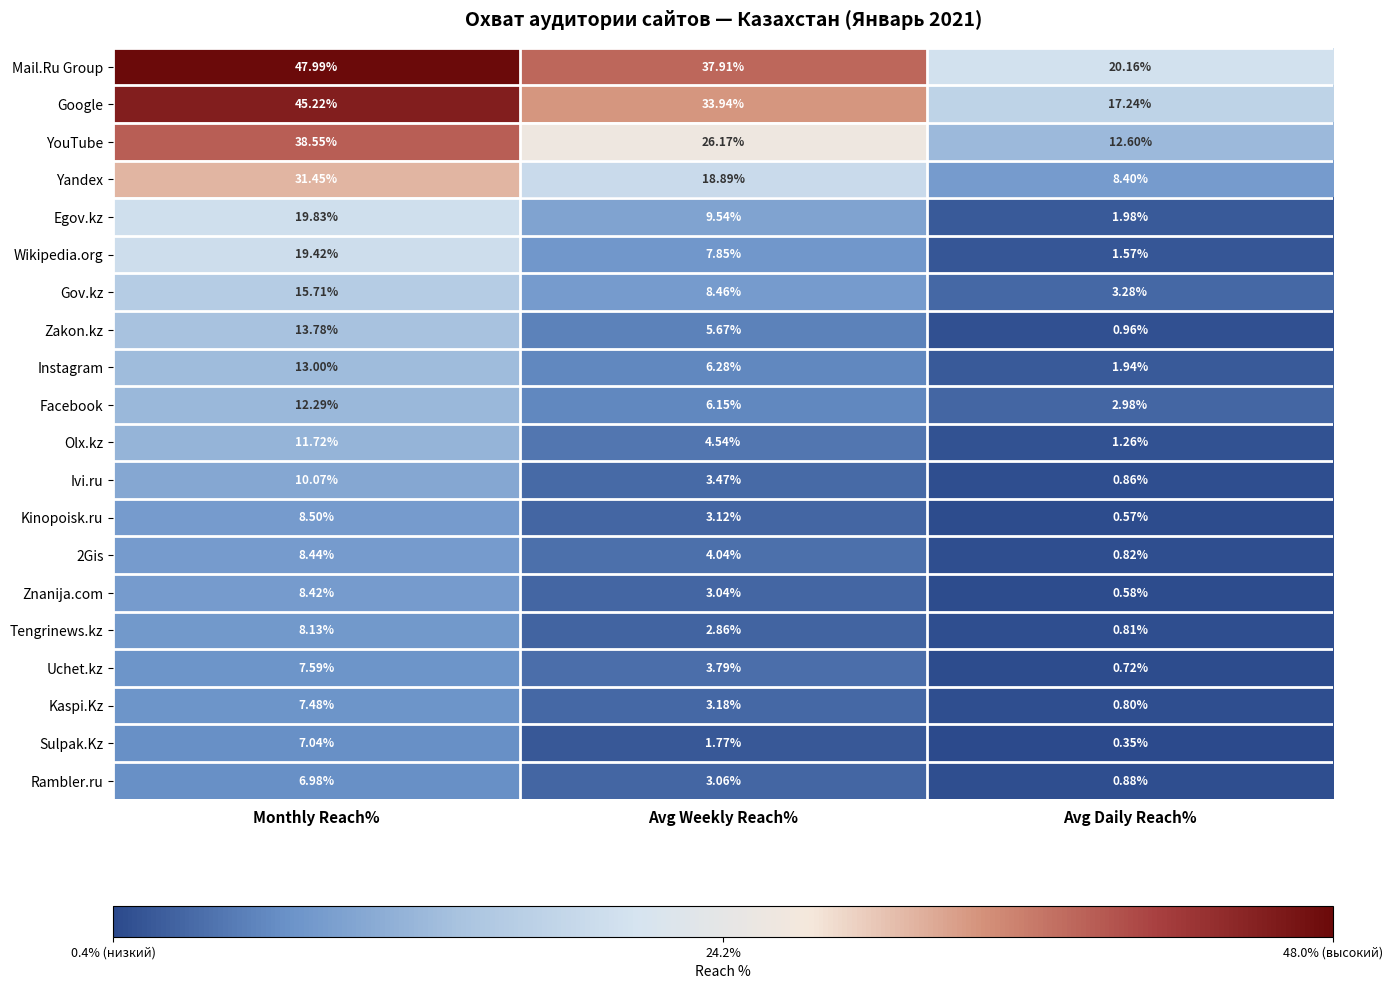

How many data points does each series have?

3